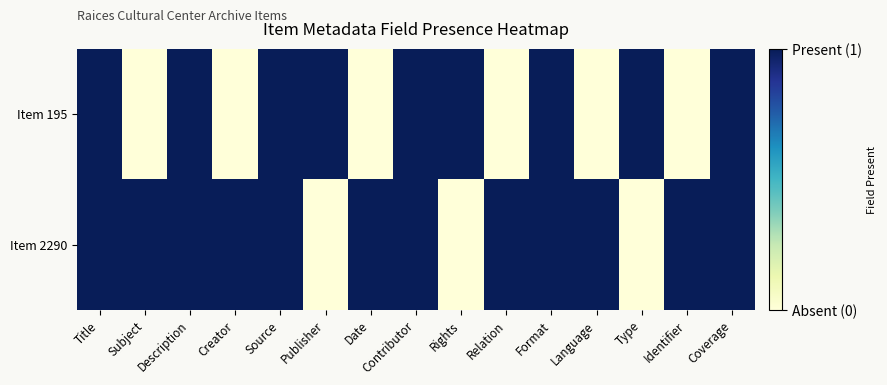

At Date, list the series in order from largest to smallest.

Item 2290, Item 195